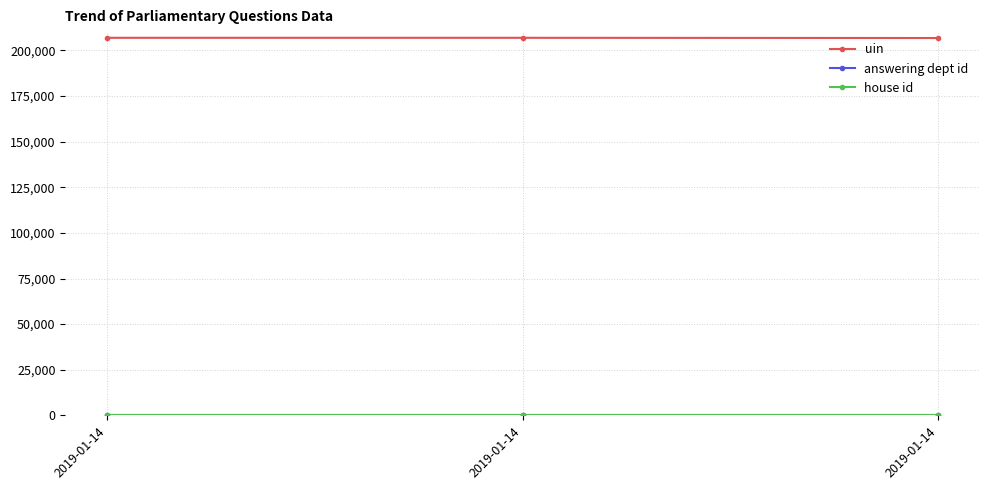

Does the chart have visible grid lines?

Yes